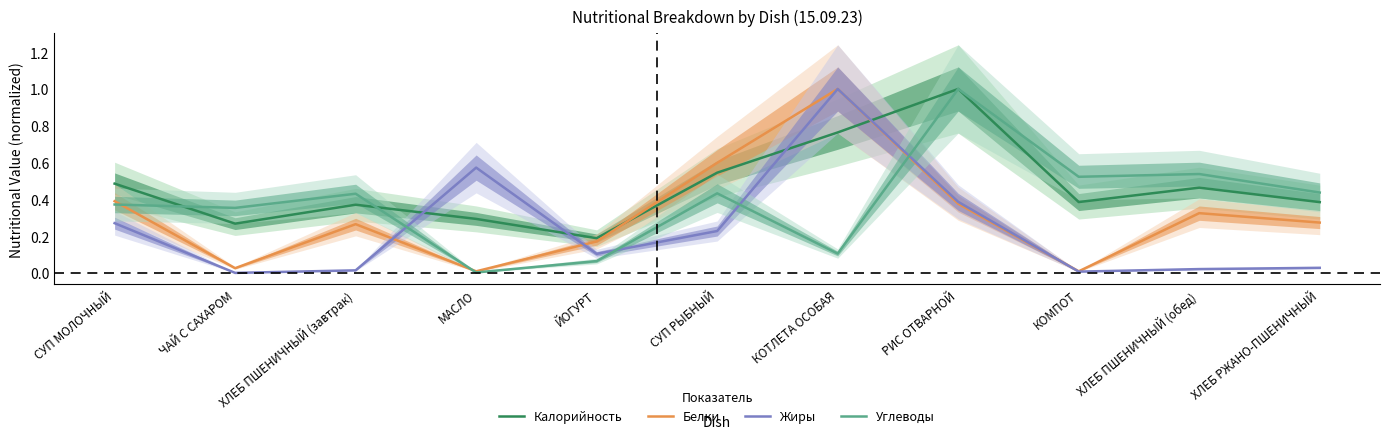

Where is the first local maximum for Белки?

ХЛЕБ ПШЕНИЧНЫЙ (завтрак)